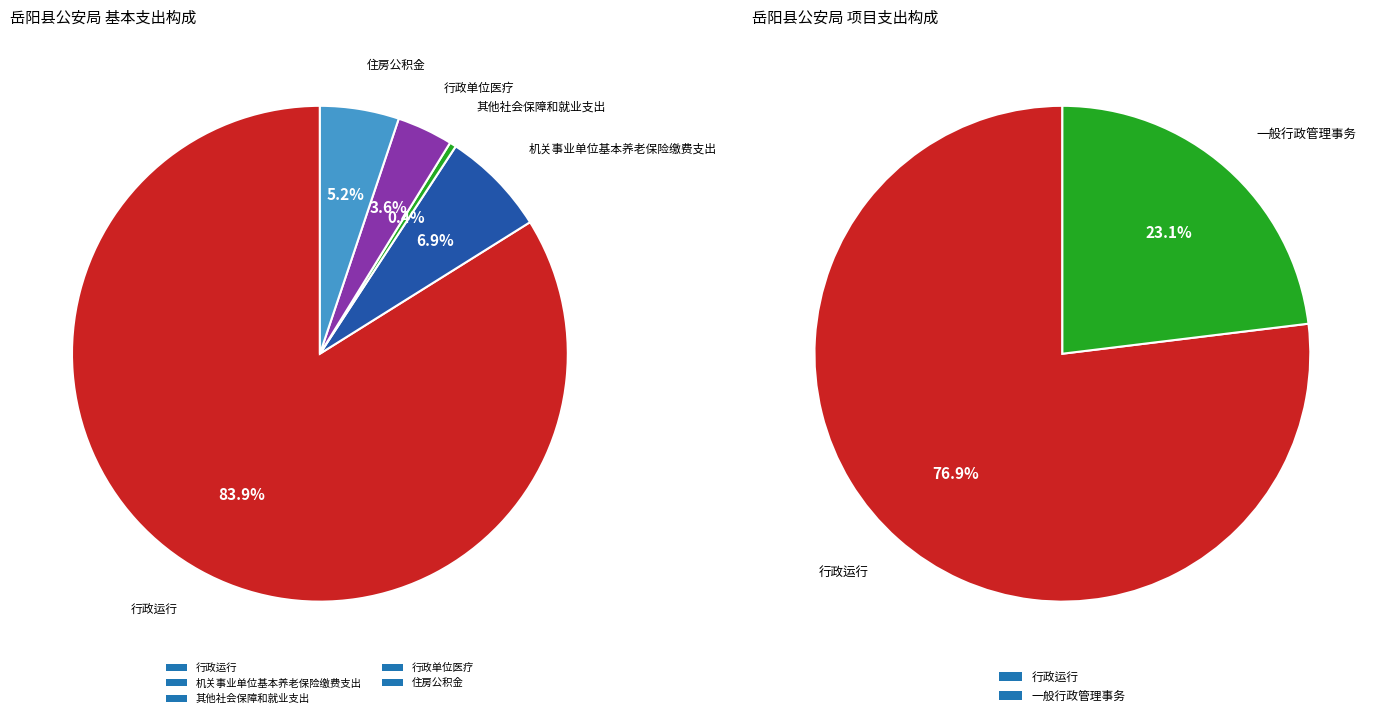

Rank the series at 住房公积金 from lowest to highest value.

项目支出, 基本支出